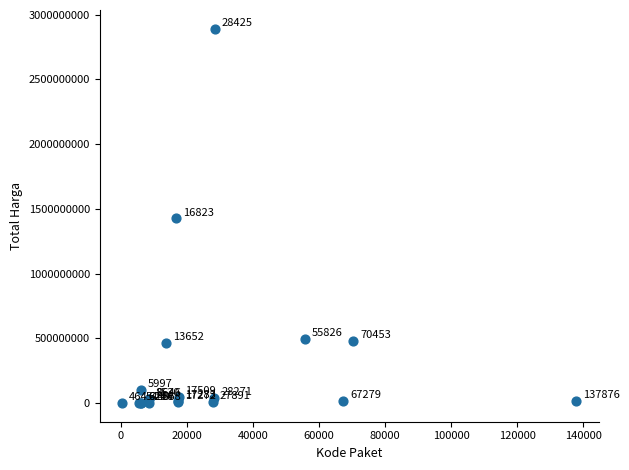

What Y value in the scatter plot is closest to 1446100000?

1425867900